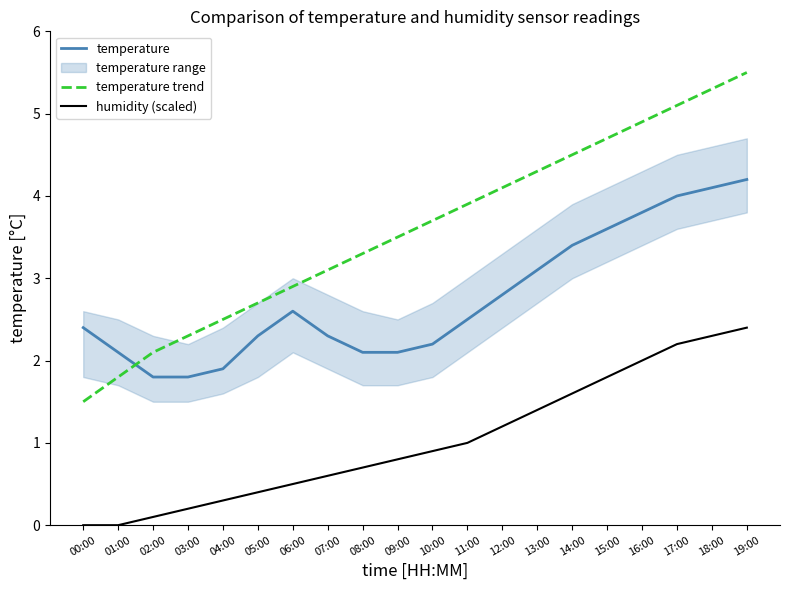

What is the sum of the humidity (scaled) values at 13:00 and 16:00?

3.4